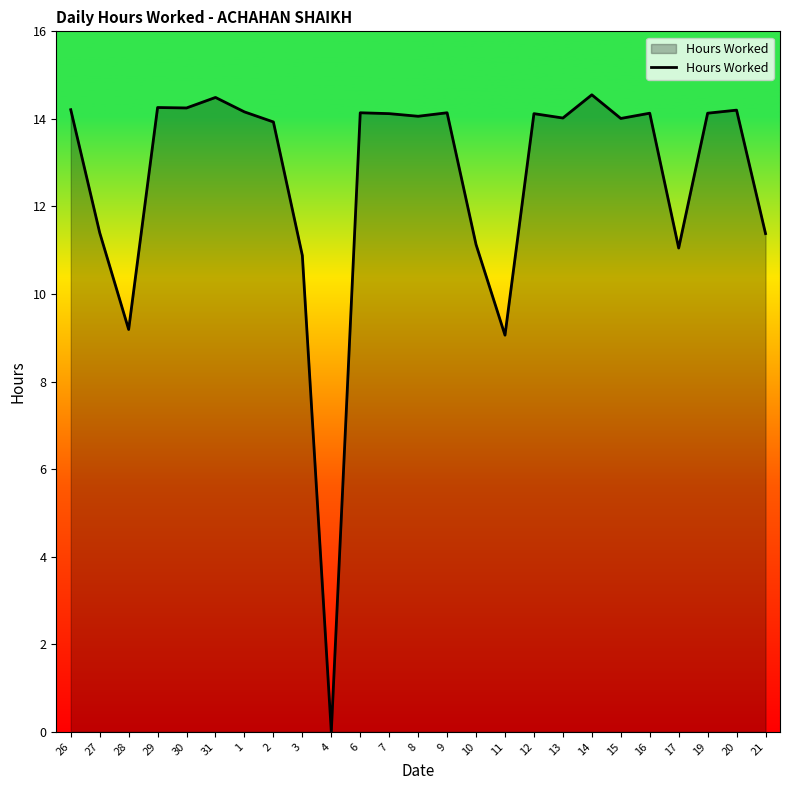

What is the ratio of the value at 19 to the value at 2?

1.0